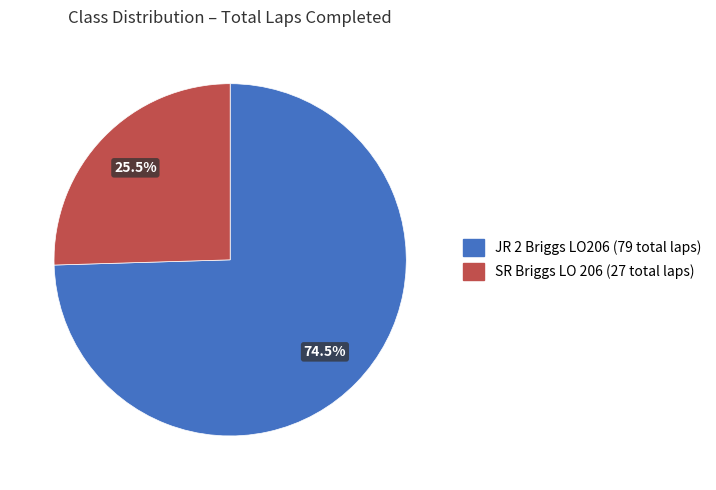

Is SR Briggs LO 206 the majority of the pie?

No